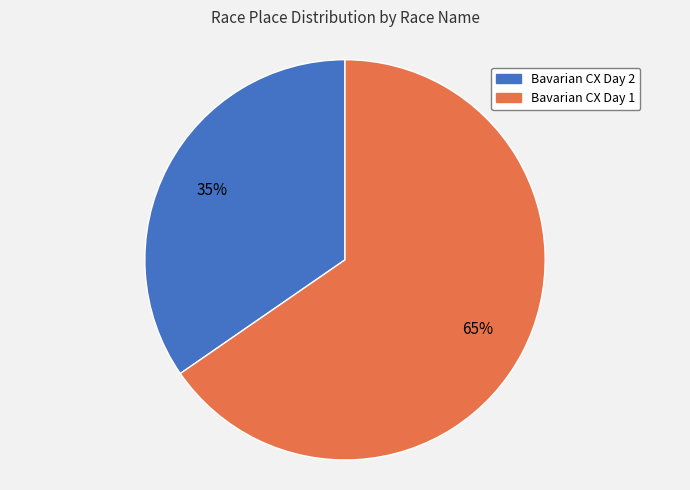

Which has a higher value, Bavarian CX Day 1 or Bavarian CX Day 2?

Bavarian CX Day 1